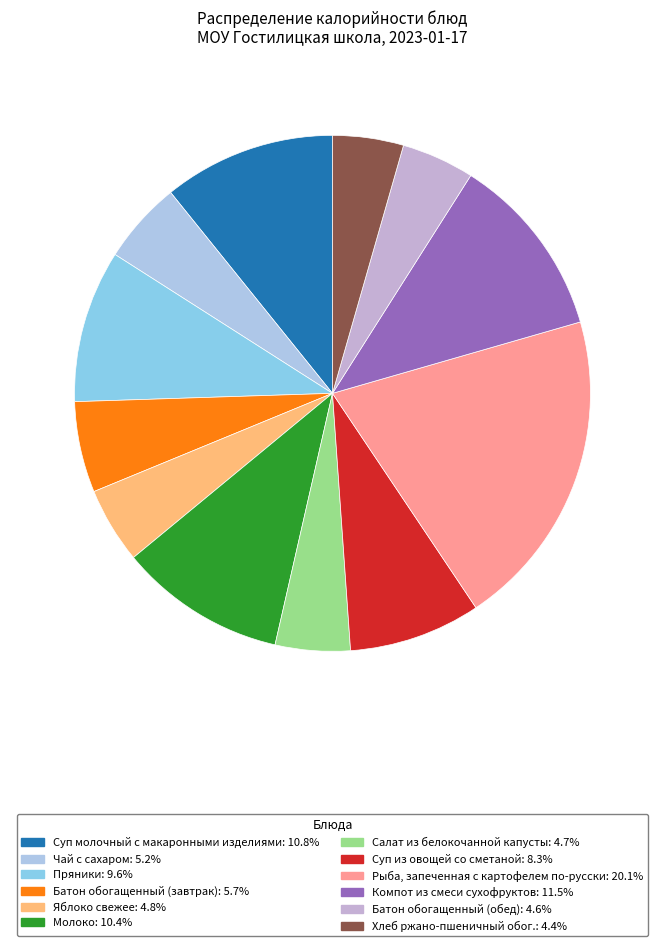

Do Рыба, запеченная с картофелем по-русски and Компот из смеси сухофруктов together represent more than half of the pie?

No